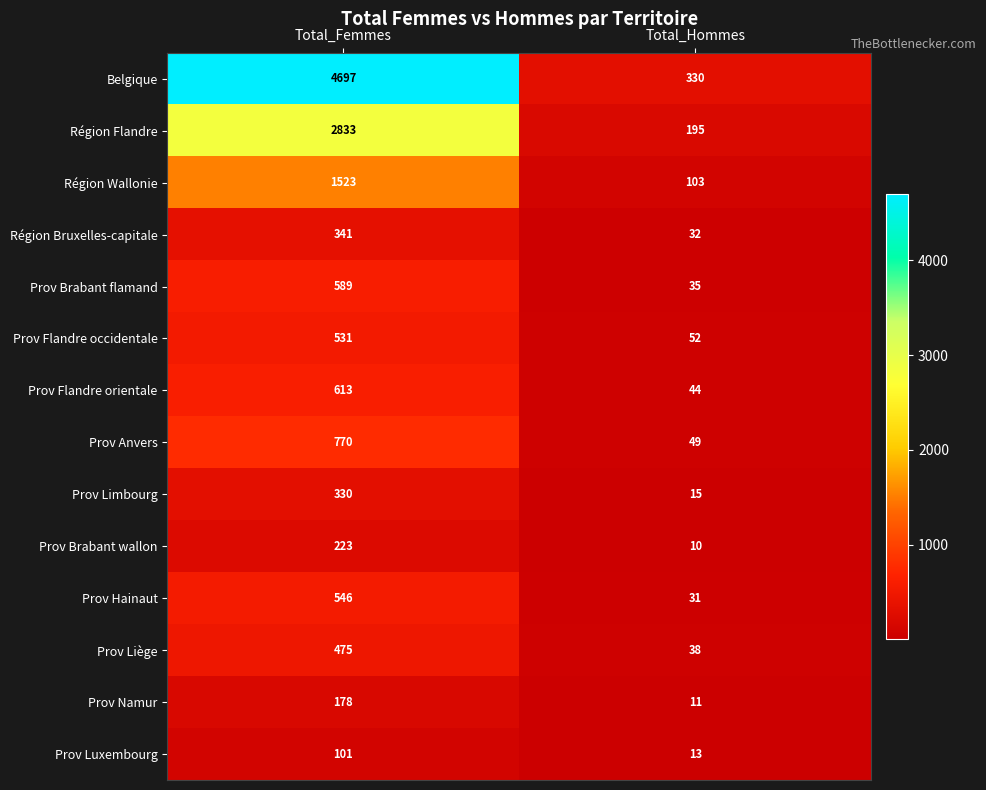

What is the maximum value shown in the chart?

4697